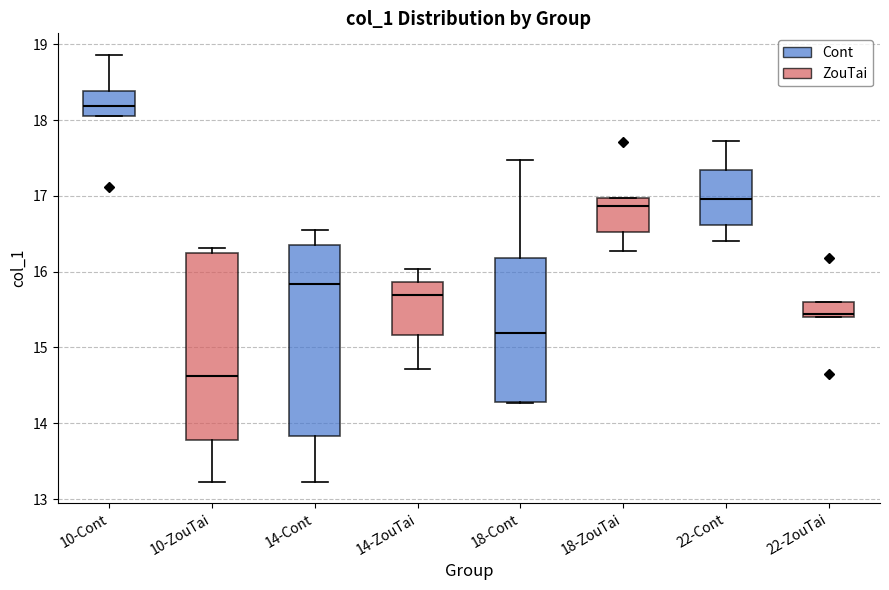

Reading left to right, read every box against the y-axis: the position of its median line, the range the box covers, and the ends of its whiskers. The values are not printed on the chart, so give them approximately, as read against the axis.

10-Cont: median 18.2, box 18.1 to 18.4, whiskers 18.1 to 18.9
10-ZouTai: median 14.6, box 13.8 to 16.2, whiskers 13.2 to 16.3
14-Cont: median 15.8, box 13.8 to 16.3, whiskers 13.2 to 16.6
14-ZouTai: median 15.7, box 15.2 to 15.9, whiskers 14.7 to 16.0
18-Cont: median 15.2, box 14.3 to 16.2, whiskers 14.3 to 17.5
18-ZouTai: median 16.9, box 16.5 to 17.0, whiskers 16.3 to 17.0
22-Cont: median 17.0, box 16.6 to 17.3, whiskers 16.4 to 17.7
22-ZouTai: median 15.4 (just above the box's lower edge), box 15.4 to 15.6, whiskers 15.4 to 15.6